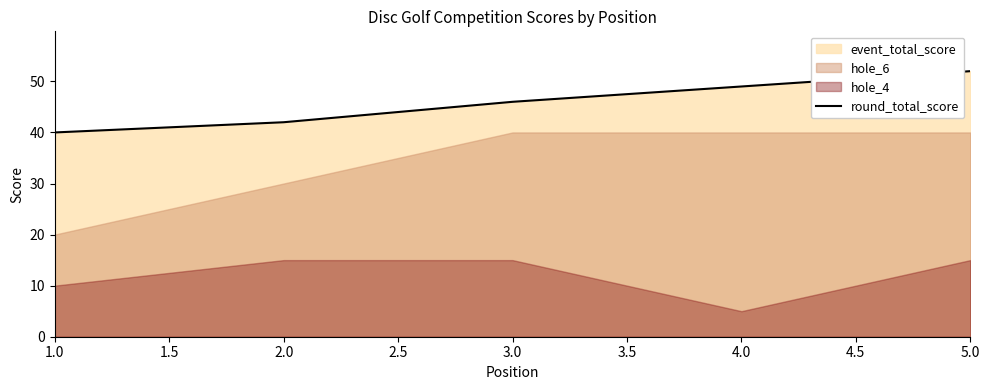

What is the value of the 2nd point from the left?

42